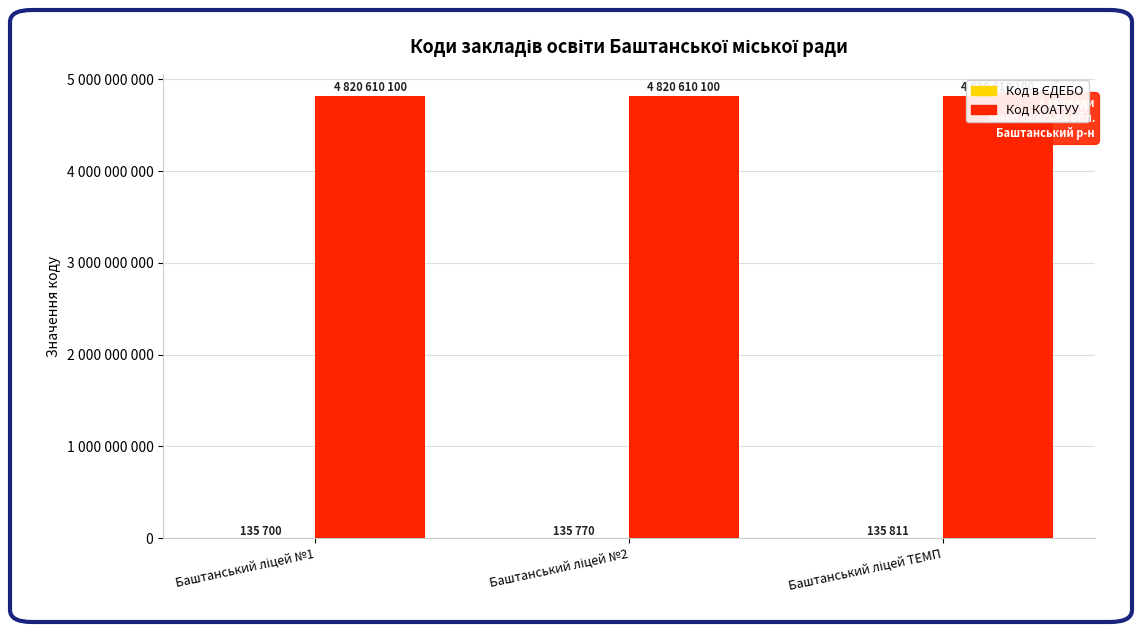

Rank the series by their maximum value, from lowest to highest.

Код в ЄДЕБО, Код КОАТУУ